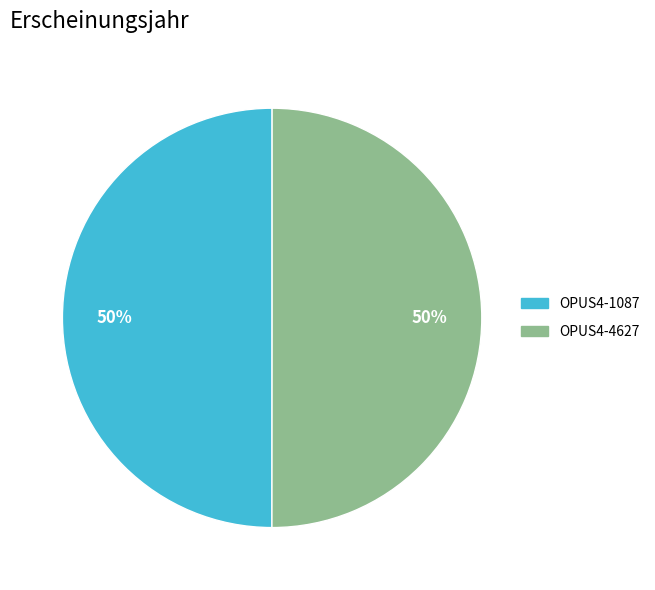

Is the sum of OPUS4-1087 and OPUS4-4627 greater than half?

Yes